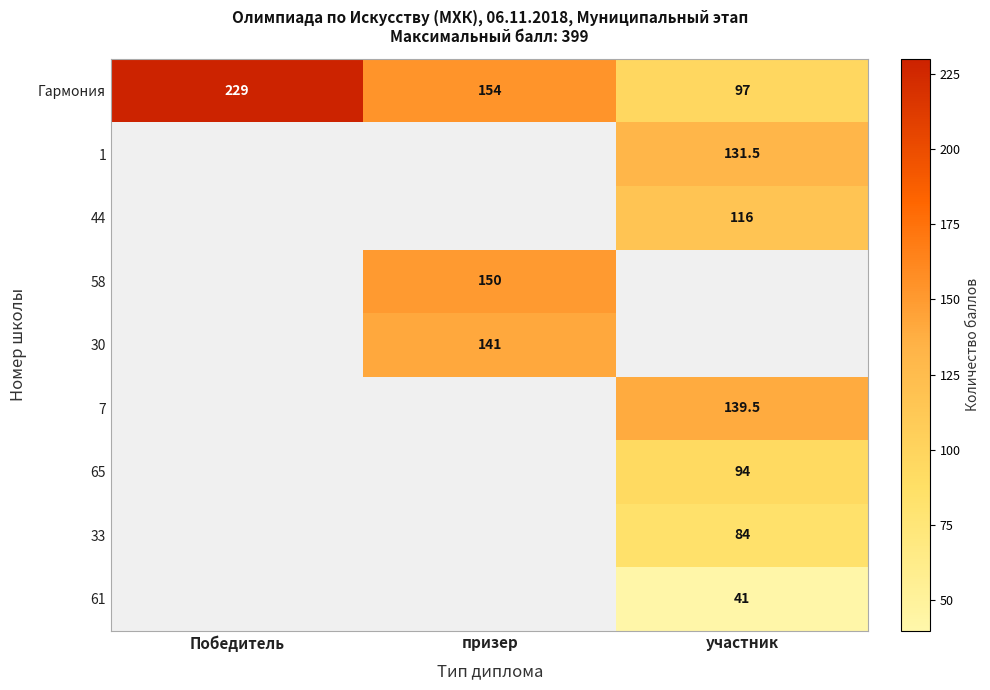

How many distinct data groups are displayed?

9